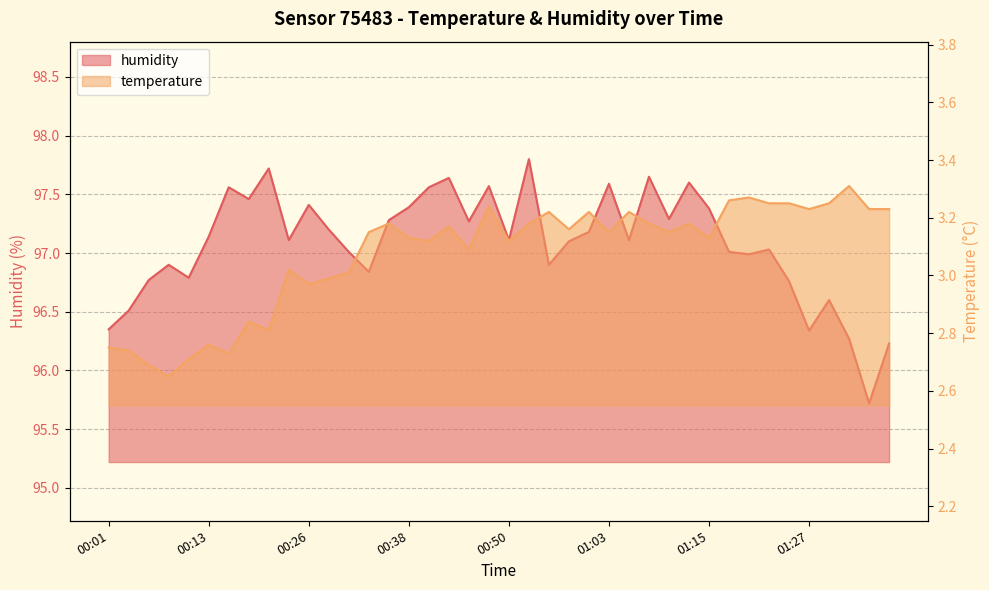

At which label does humidity reach its minimum?

01:34